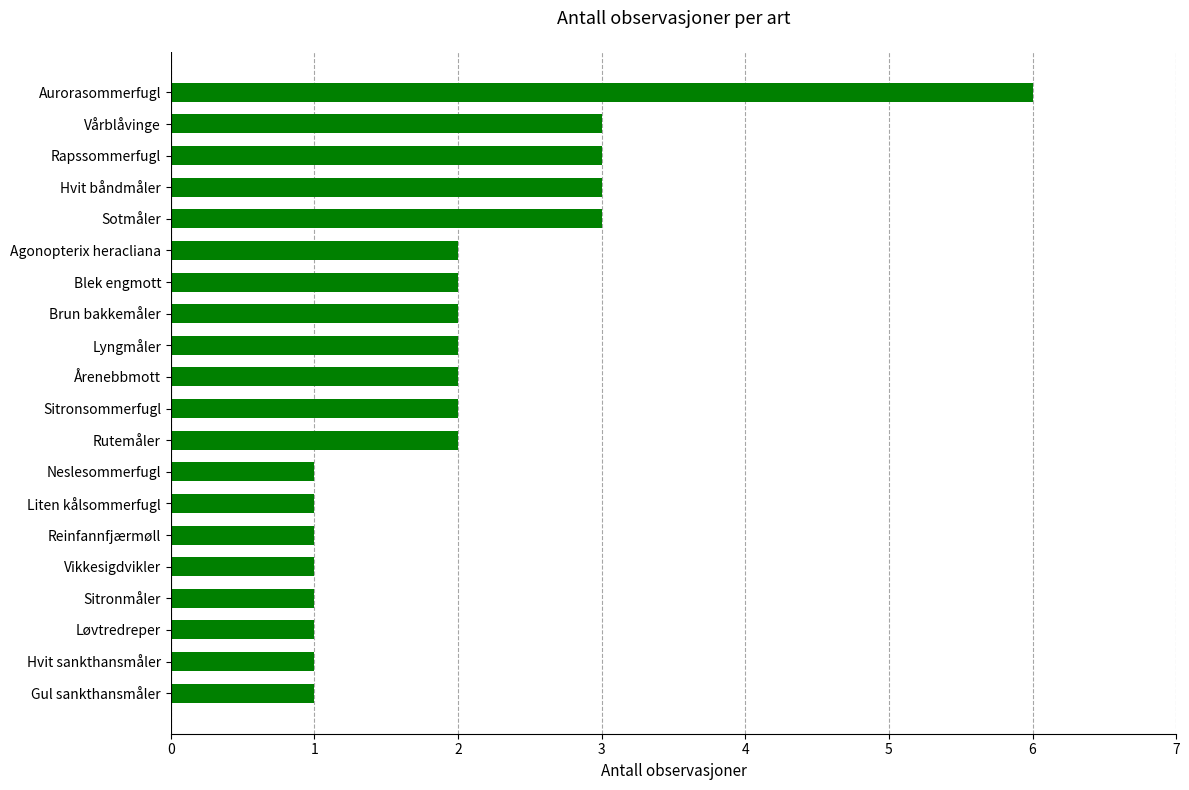

The value at Rutemåler is 2. True or false?

True